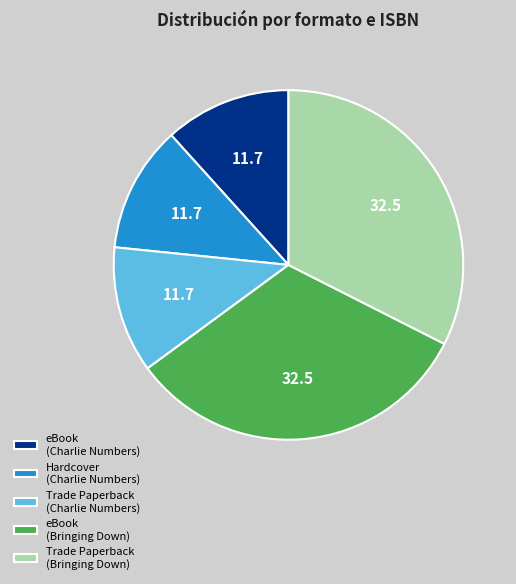

How many slices are in this pie chart?

5